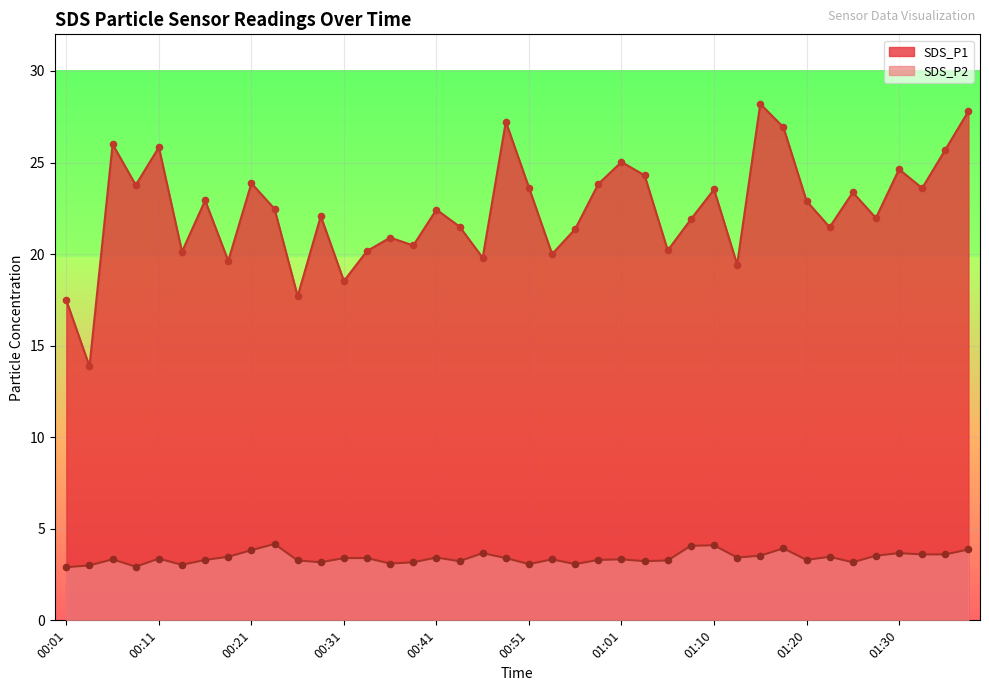

What are all the series names shown in the legend?

SDS_P1, SDS_P2